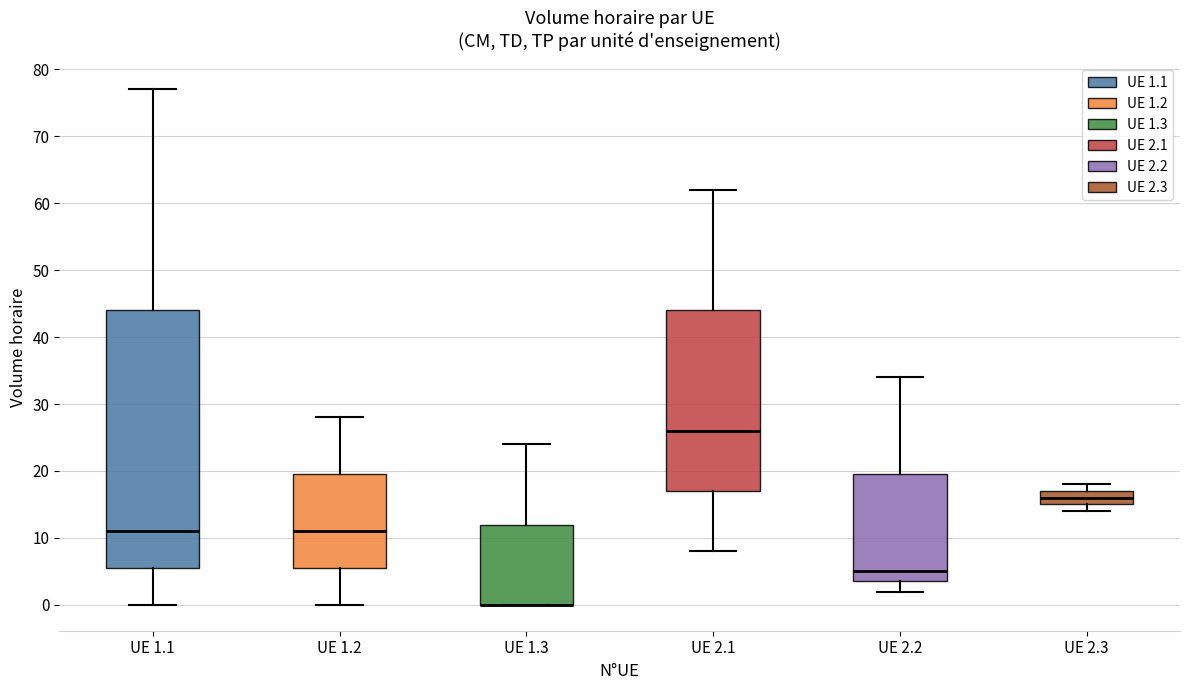

Comparing the boxes themselves (not the whiskers), which one is the tallest?

UE 1.1